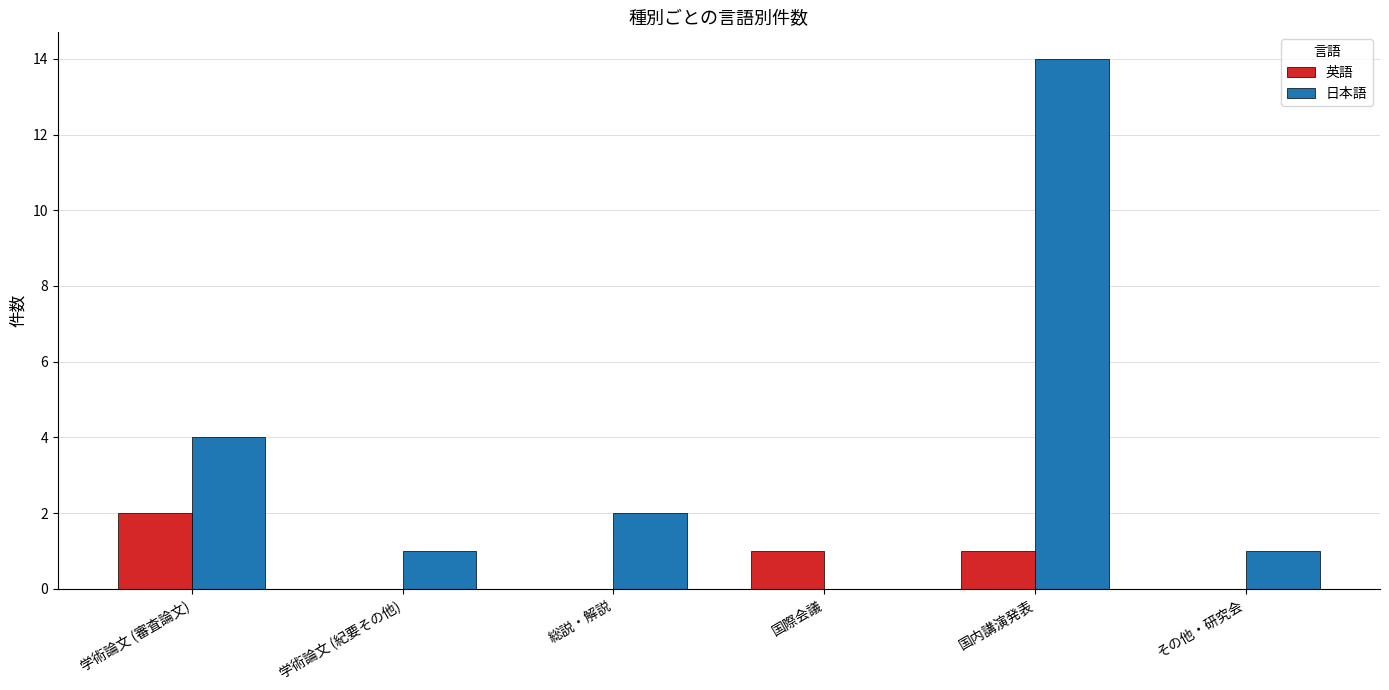

Reading left to right, transcribe all the data shown in this chart.

英語: 学術論文 (審査論文)=2	学術論文 (紀要その他)=0	総説・解説=0	国際会議=1	国内講演発表=1	その他・研究会=0
日本語: 学術論文 (審査論文)=4	学術論文 (紀要その他)=1	総説・解説=2	国際会議=0	国内講演発表=14	その他・研究会=1